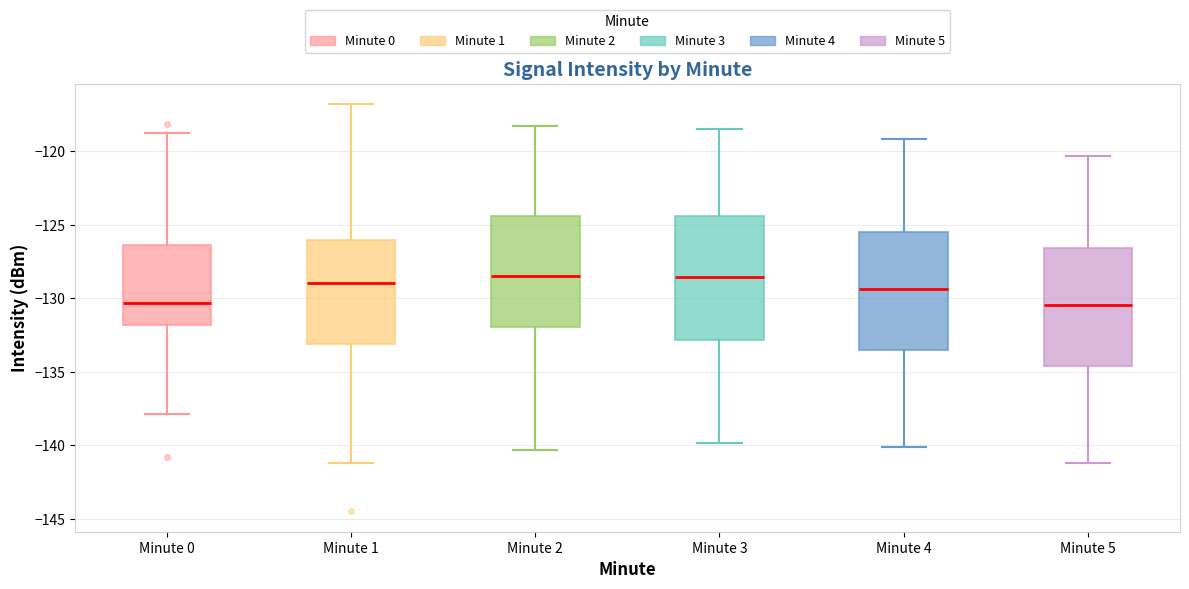

Reading left to right, read every box against the y-axis: the position of its median line, the range the box covers, and the ends of its whiskers. The values are not printed on the chart, so give them approximately, as read against the axis.

Minute 0: median -130.5, box -132.0 to -126.5, whiskers -138.0 to -118.5
Minute 1: median -129.0, box -133.0 to -126.0, whiskers -141.0 to -117.0
Minute 2: median -128.5, box -132.0 to -124.5, whiskers -140.5 to -118.5
Minute 3: median -128.5, box -133.0 to -124.5, whiskers -140.0 to -118.5
Minute 4: median -129.5, box -133.5 to -125.5, whiskers -140.0 to -119.0
Minute 5: median -130.5, box -134.5 to -126.5, whiskers -141.0 to -120.5